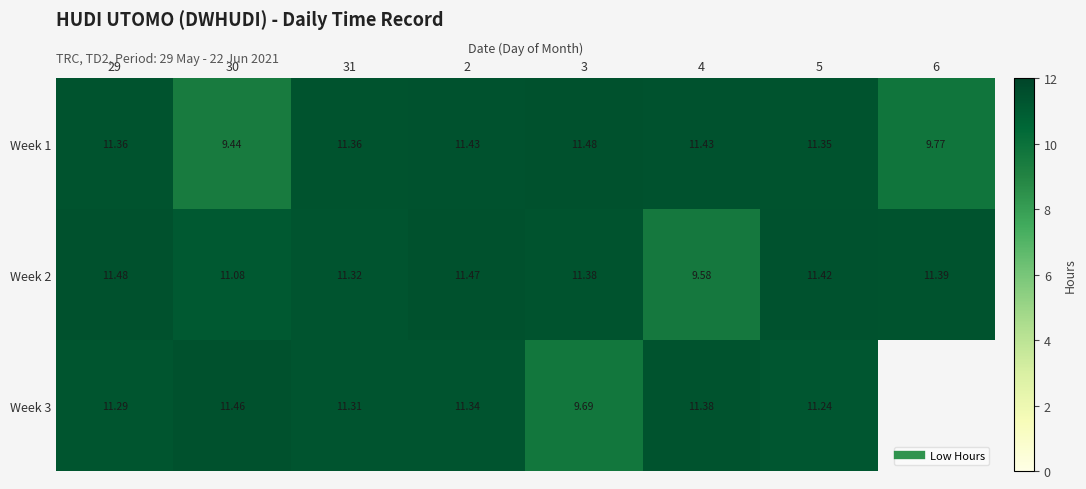

What is the highest value of the Week 2 series?

11.5